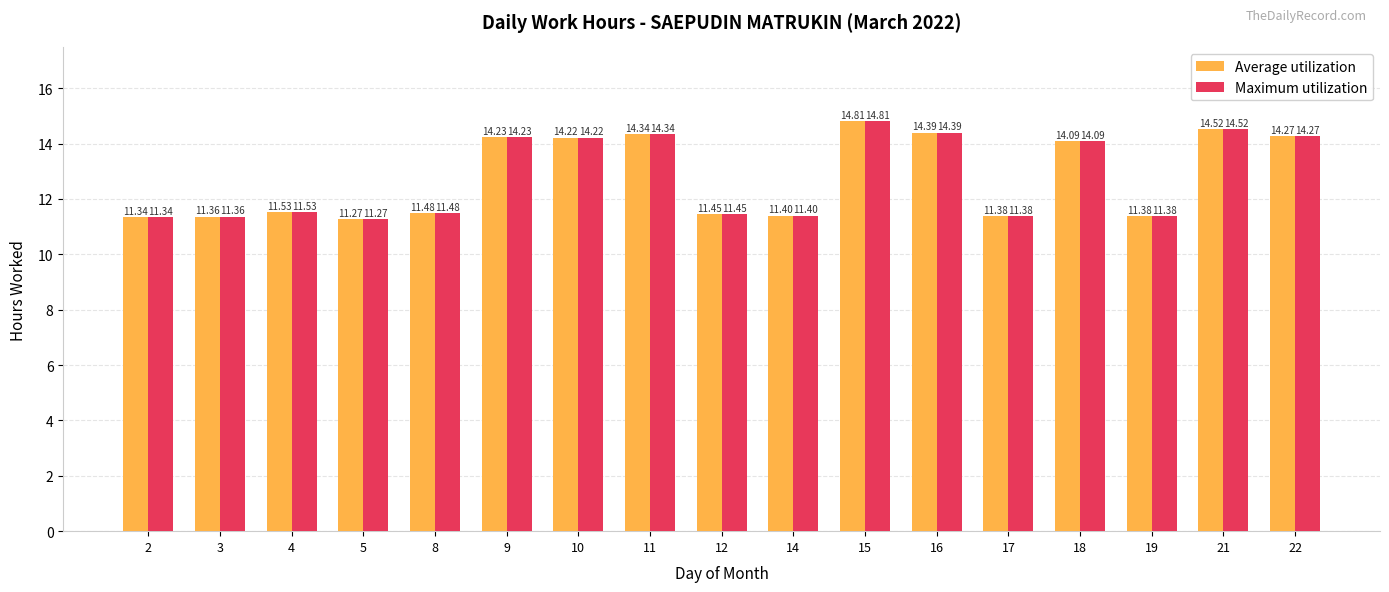

What is the value of the Average utilization bar at the 17th from the left?

14.3